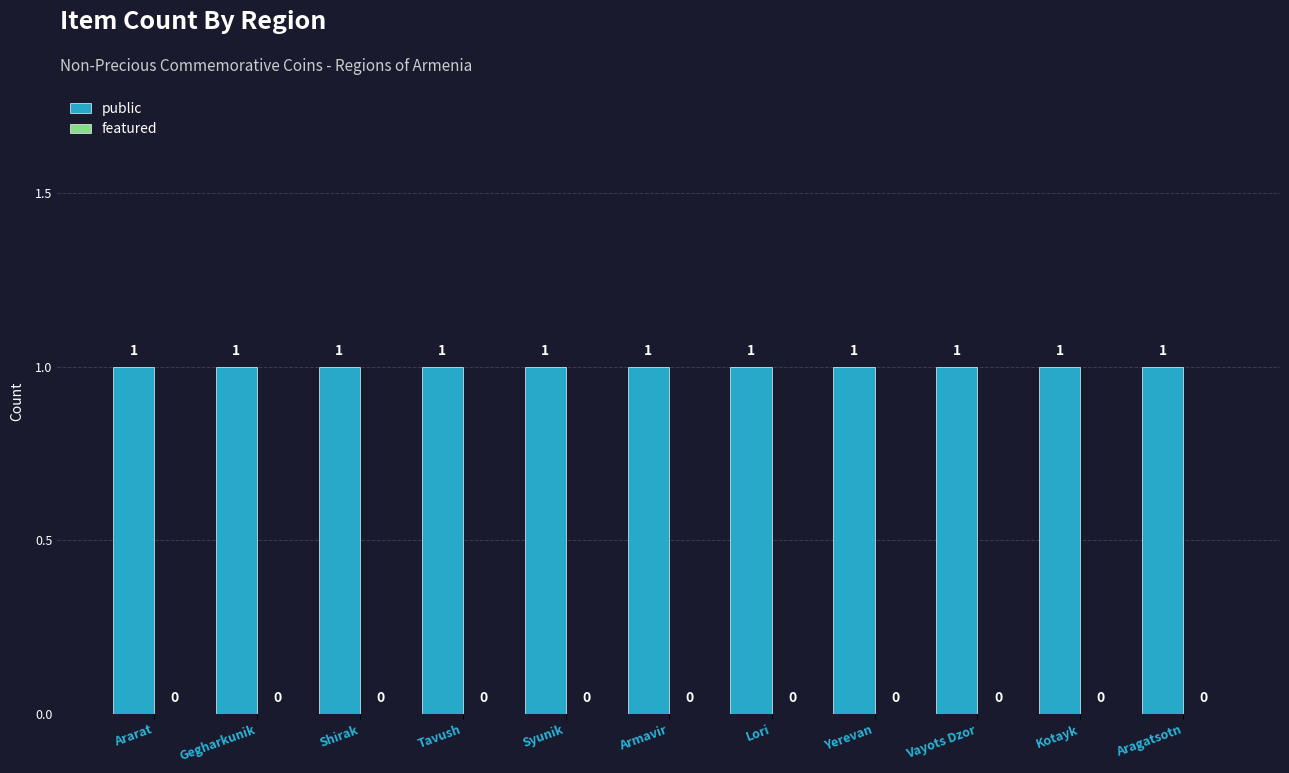

Which series has the largest total across all categories?

public